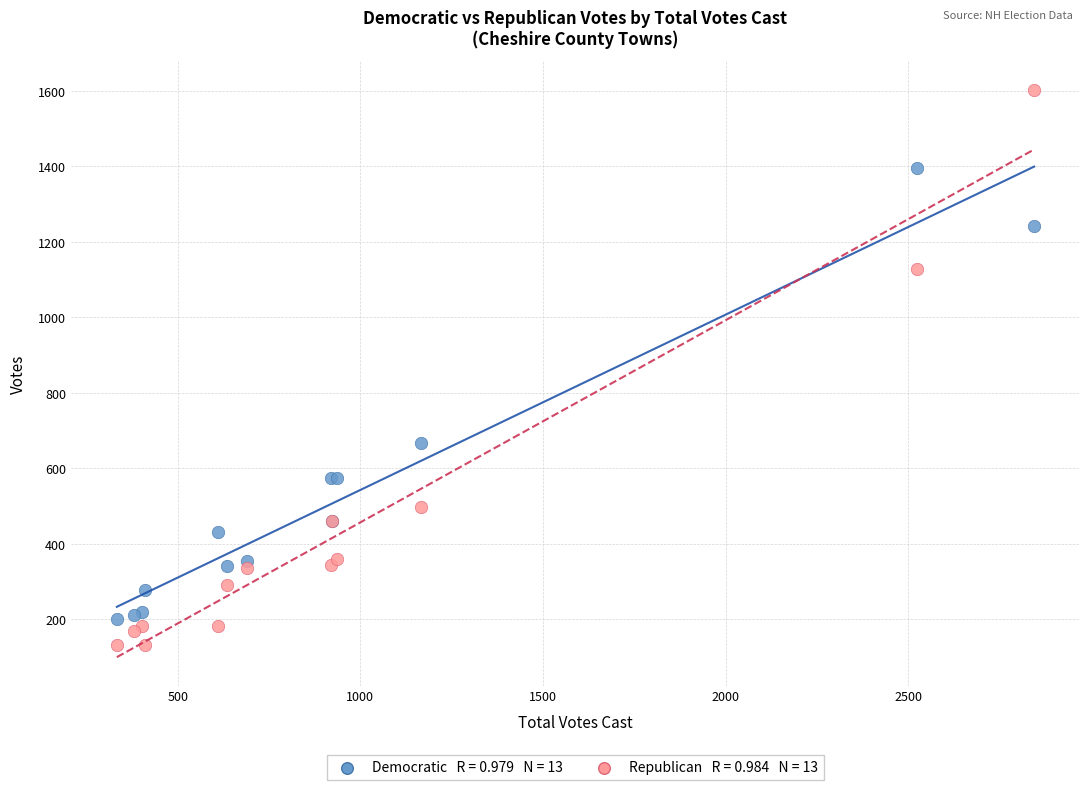

Across all series, what Y value is closest to 867?

667